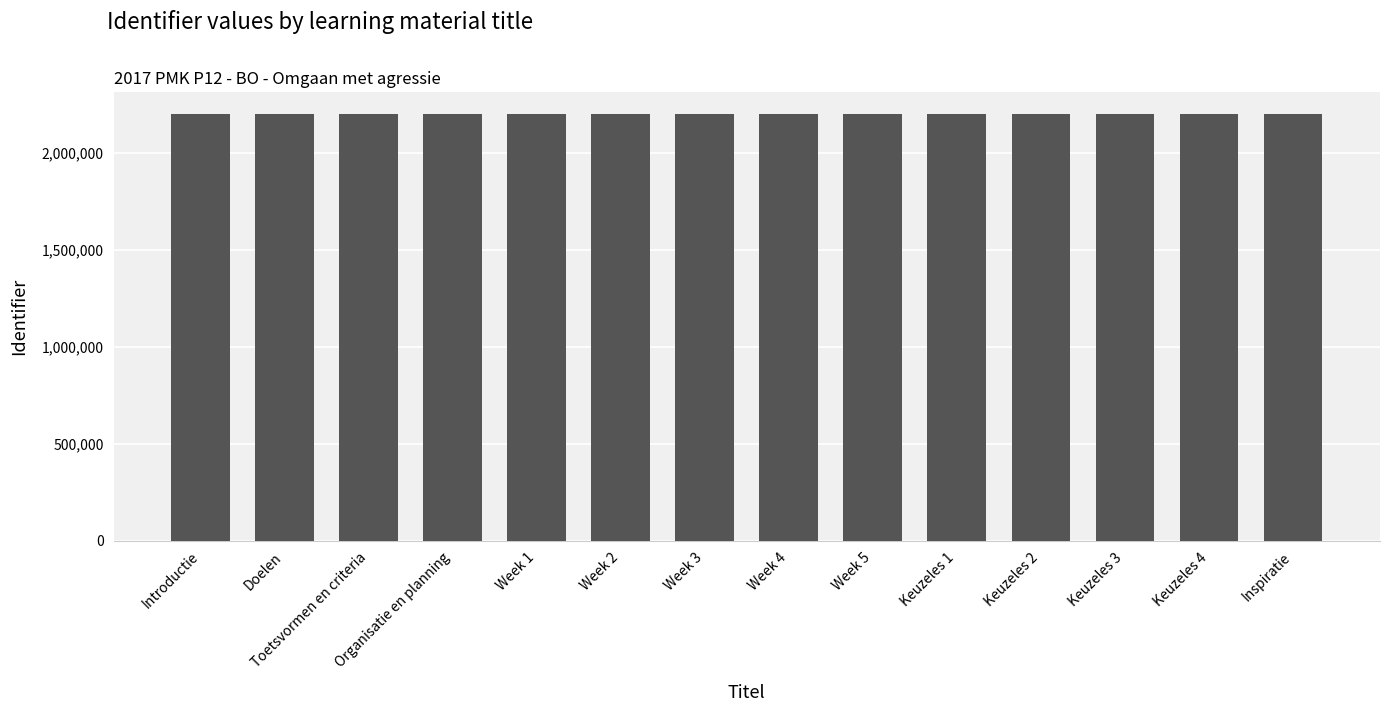

What is the difference between the maximum and minimum values?

27